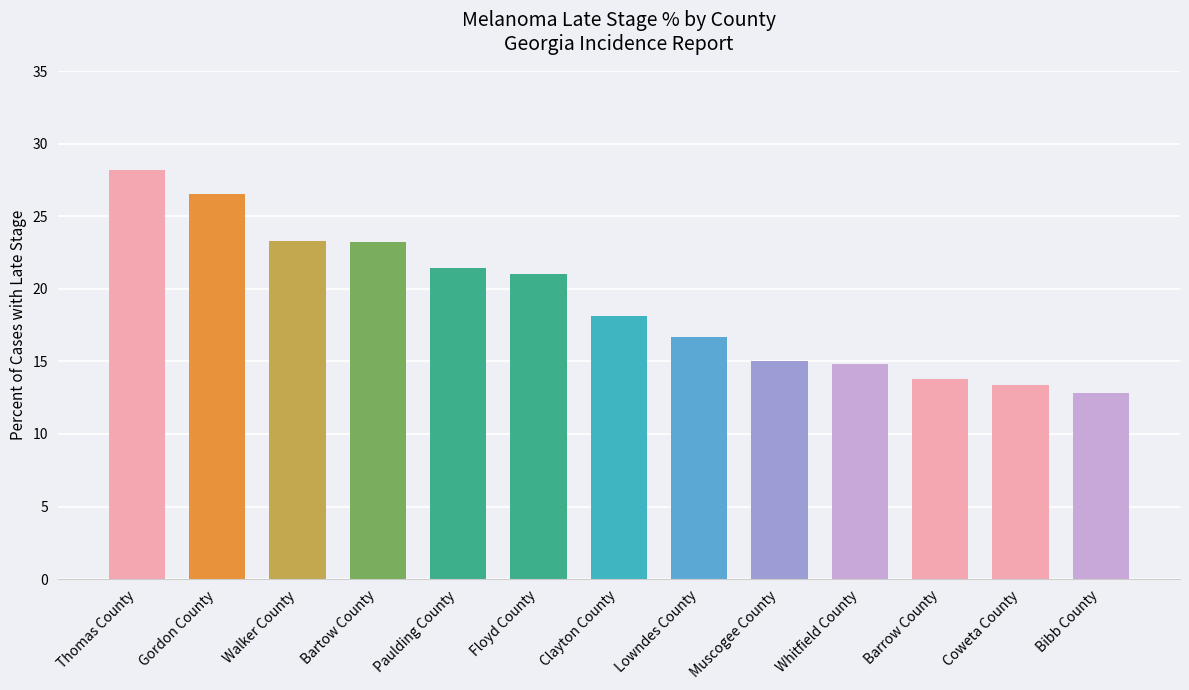

Read the value at Whitfield County.

14.8